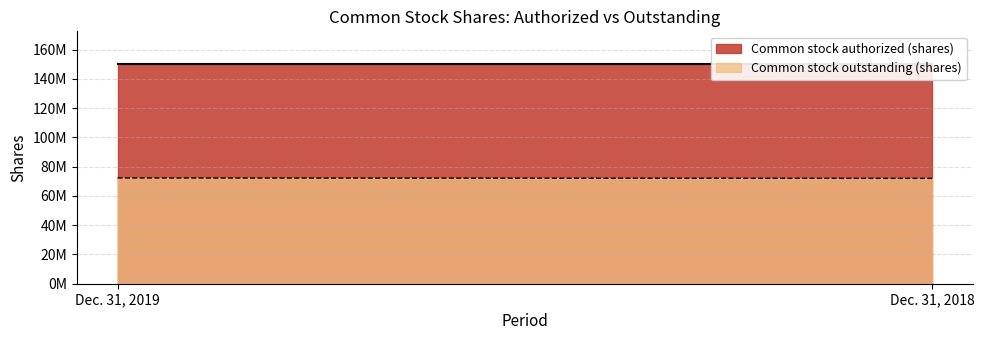

List the series in order of their peak value, lowest first.

Common stock outstanding (shares), Common stock authorized (shares)